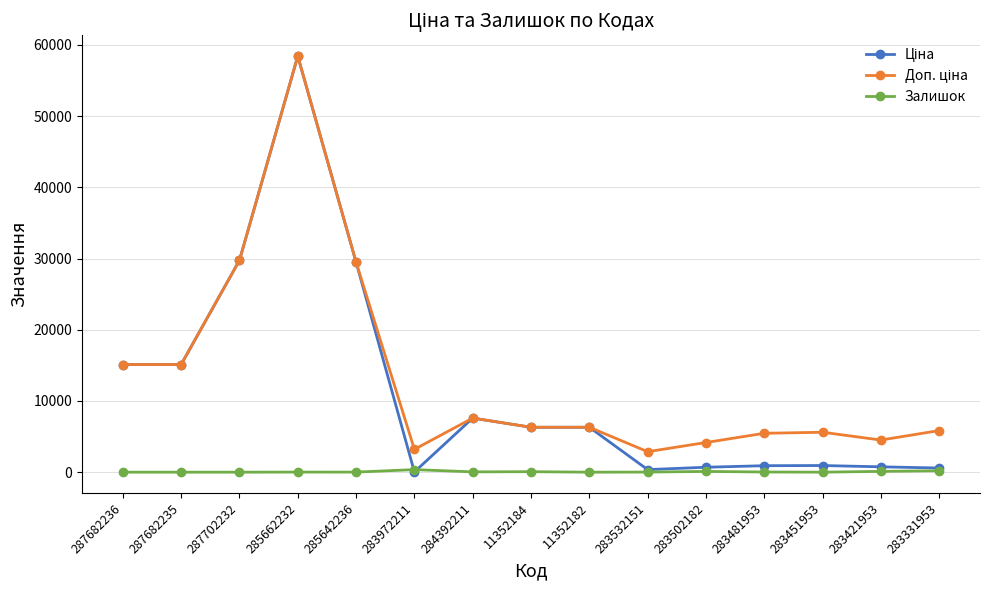

Which label corresponds to the largest value in the chart?

285662232